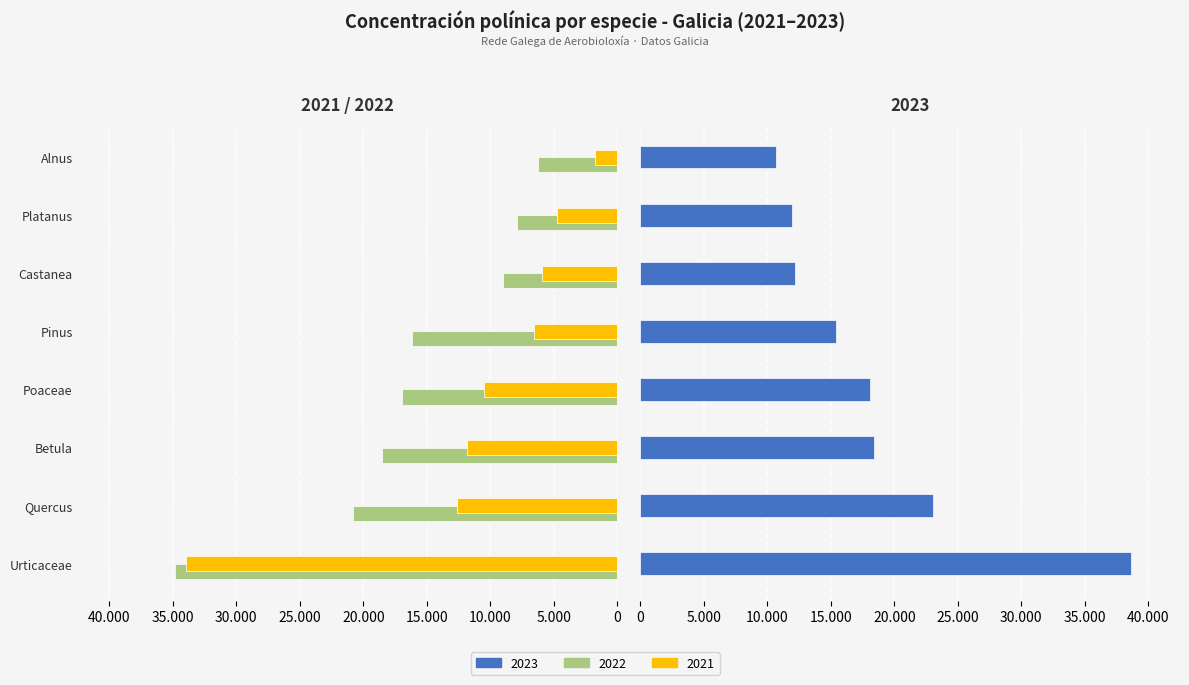

Between Urticaceae and Betula, which series saw the biggest shift?

2021